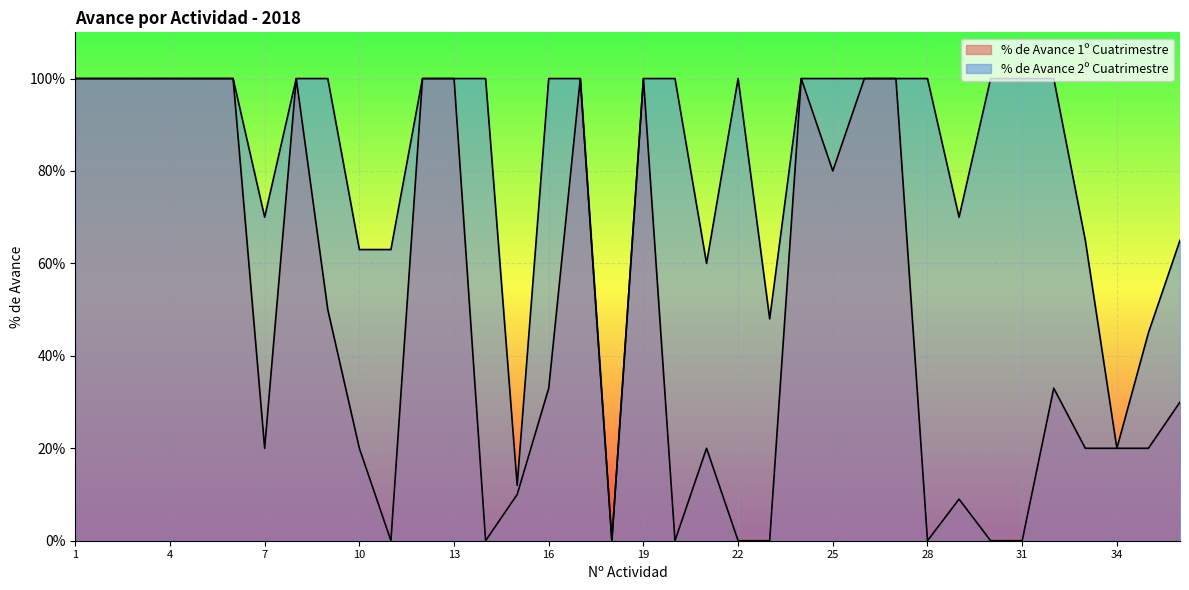

Between 21 and 13, which is larger?

13